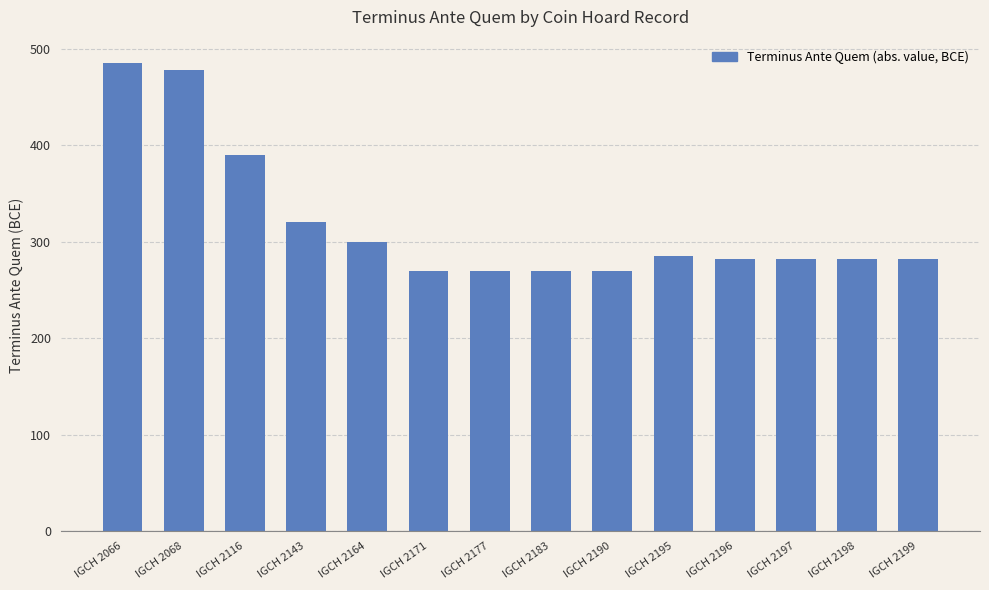

What is the sum of all values?

4466